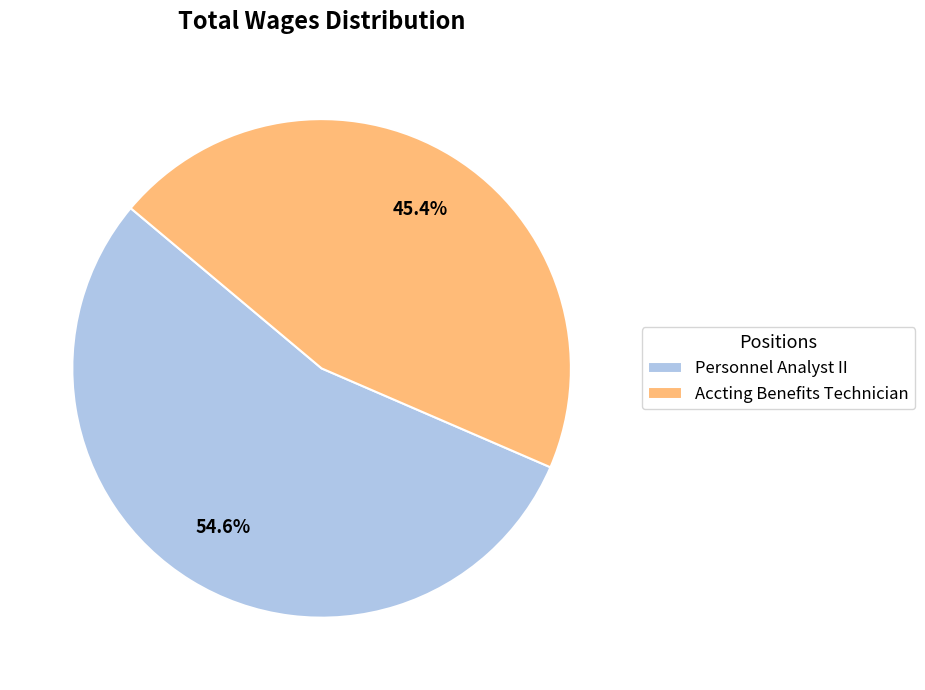

What is the total percentage of Personnel Analyst II and Accting Benefits Technician?

100.0%